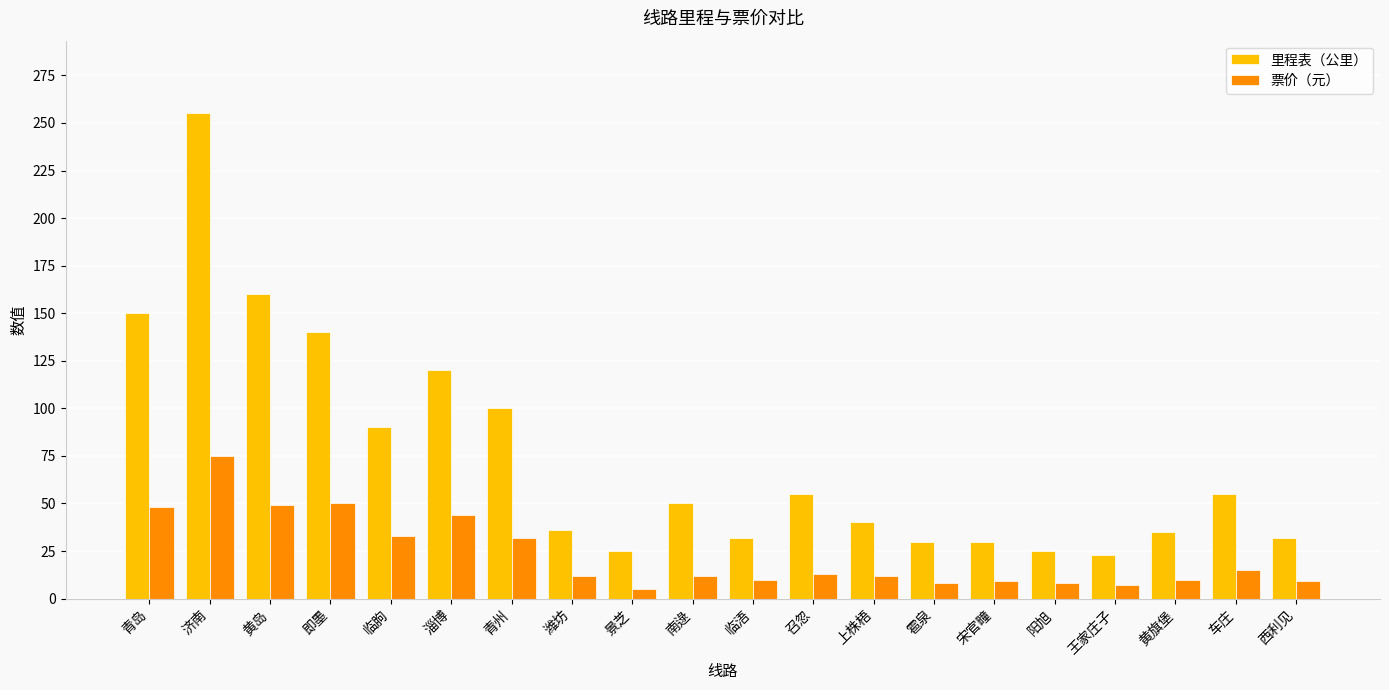

What is the maximum value for 里程表（公里）?

255